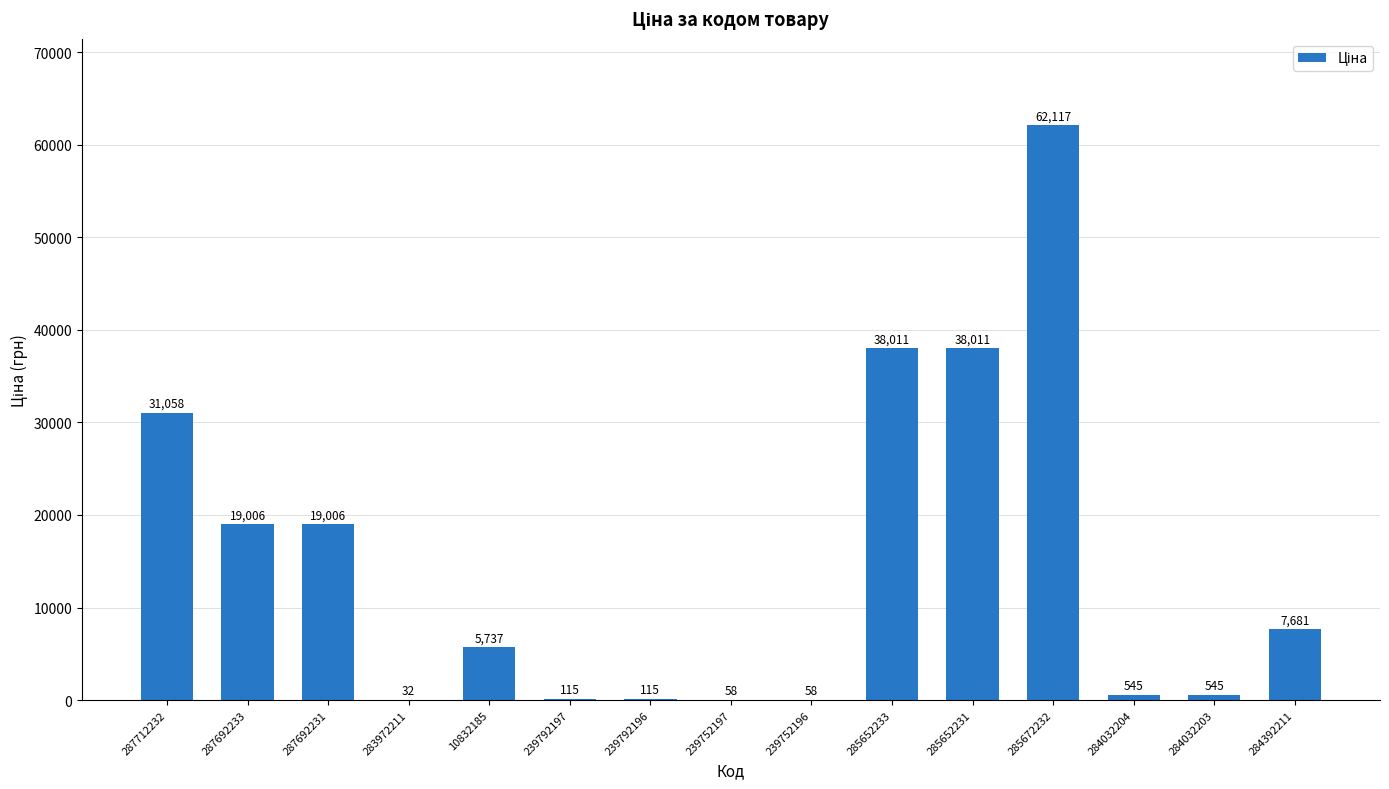

What is the approximate value at 284032204?

545.0